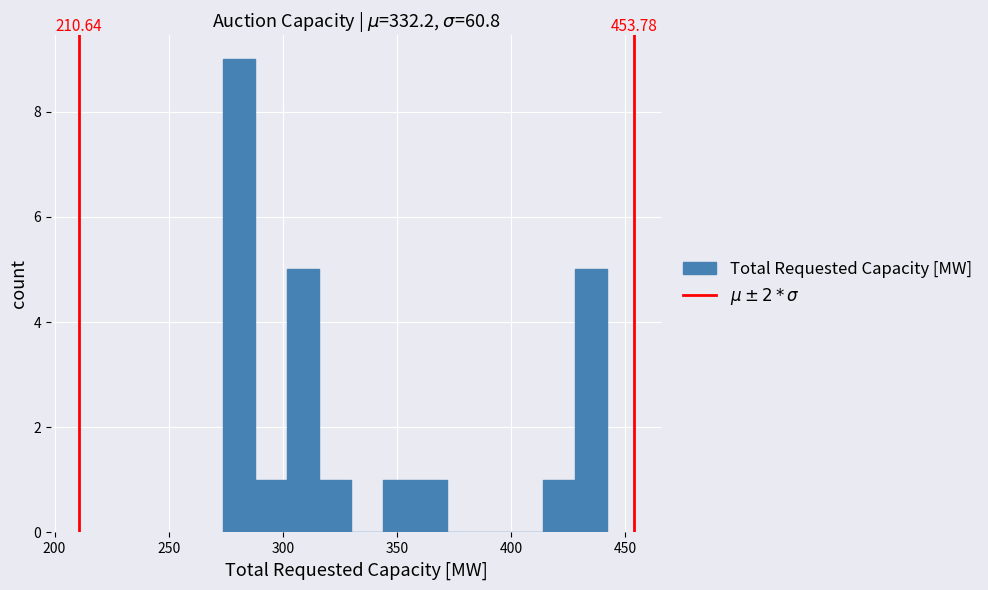

Around what value on the x-axis is the tallest bar? Give the approximate position of its centre, as read against the axis.

280